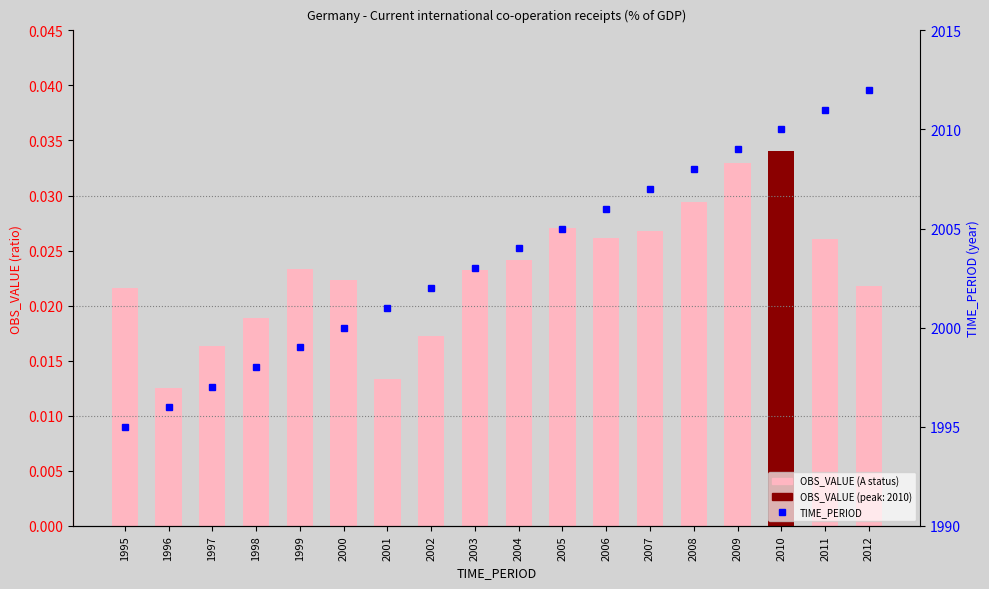

How many data points in TIME_PERIOD are less than 2004?

9